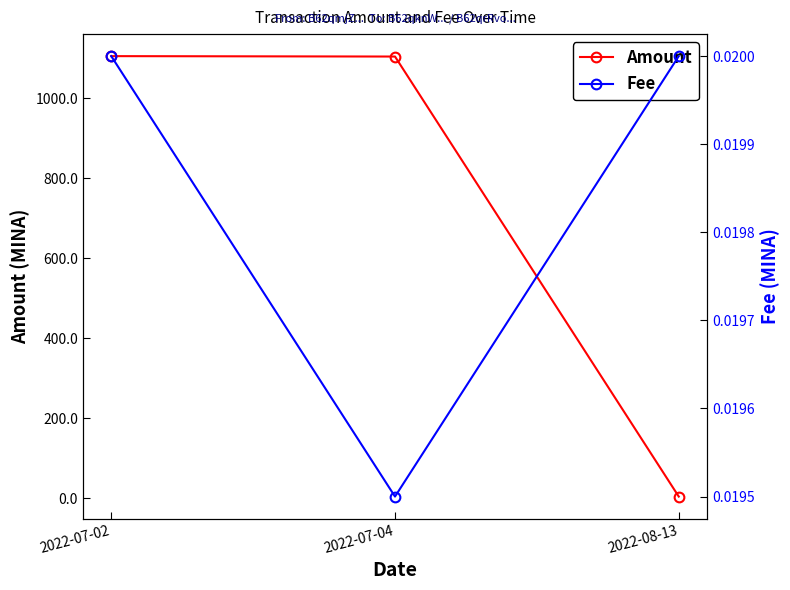

Which category has the lowest value in the Amount series?

2022-08-13